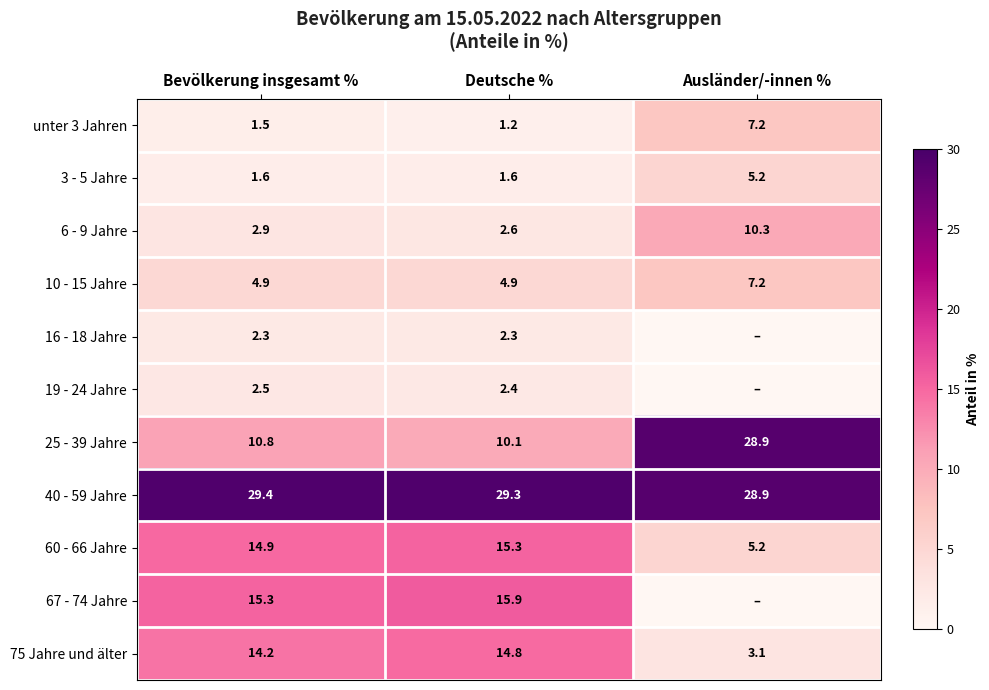

What is the difference between the 3 - 5 Jahre values at Ausländer/-innen % and Bevölkerung insgesamt %?

3.6